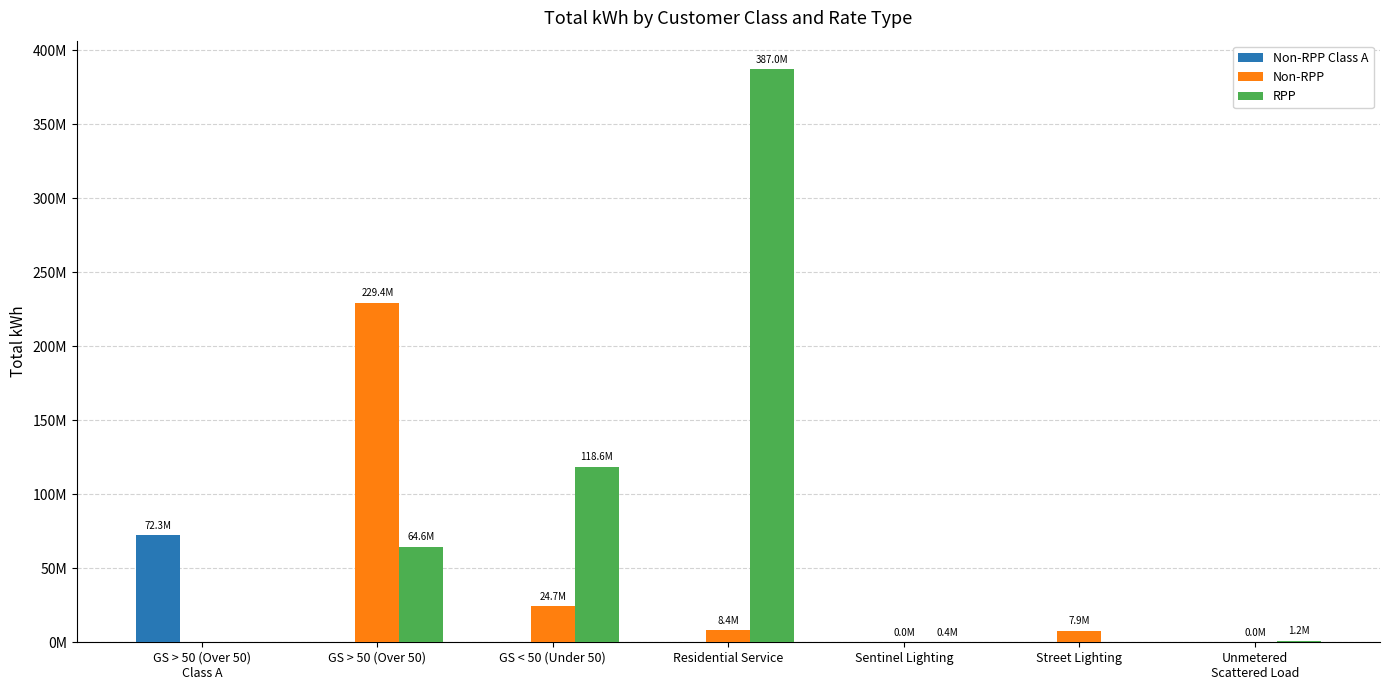

What are all the series names shown in the legend?

Non-RPP Class A, Non-RPP, RPP